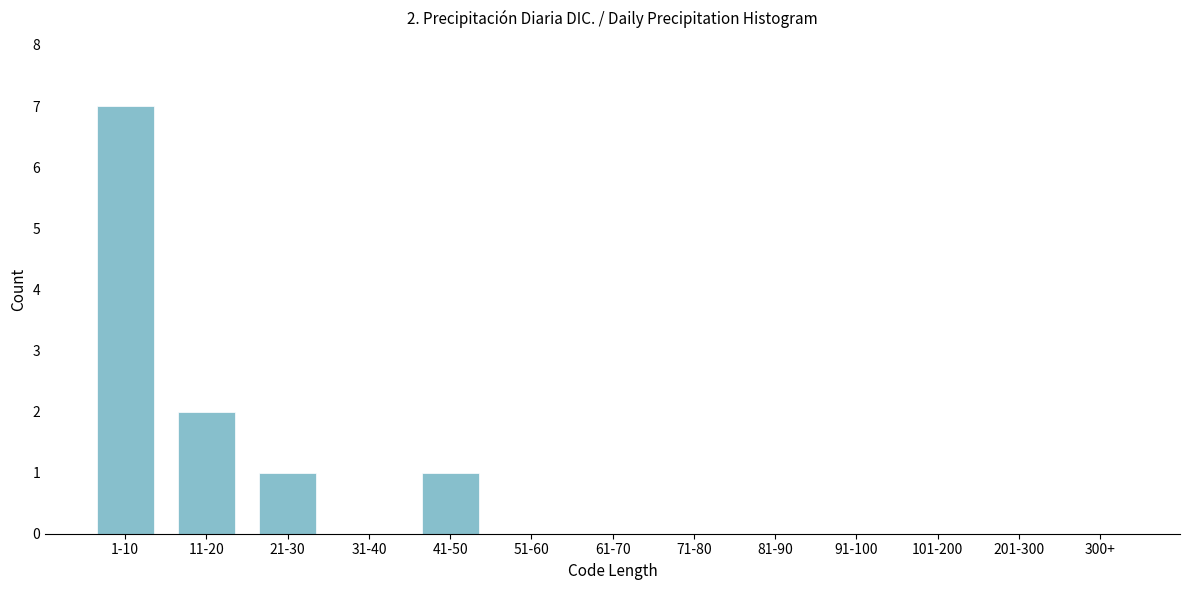

Reading left to right, list all the values displayed in this chart.

1-10=7	11-20=2	21-30=1	31-40=0	41-50=1	51-60=0	61-70=0	71-80=0	81-90=0	91-100=0	101-200=0	201-300=0	300+=0